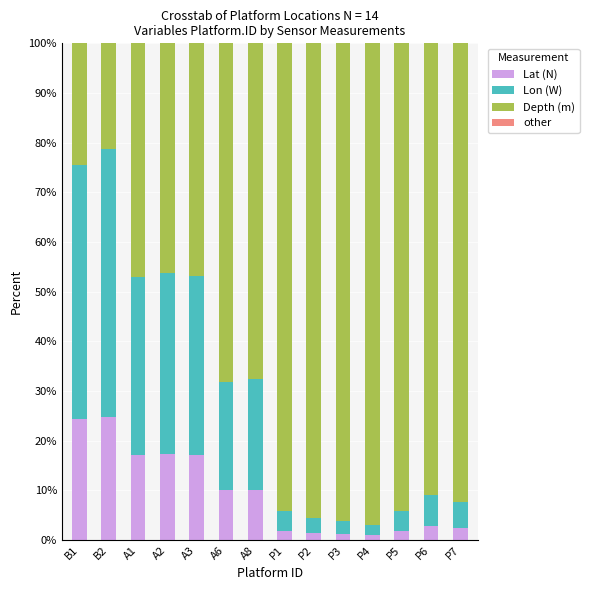

The value of Lat (N) at A2 is 17.4. True or false?

True